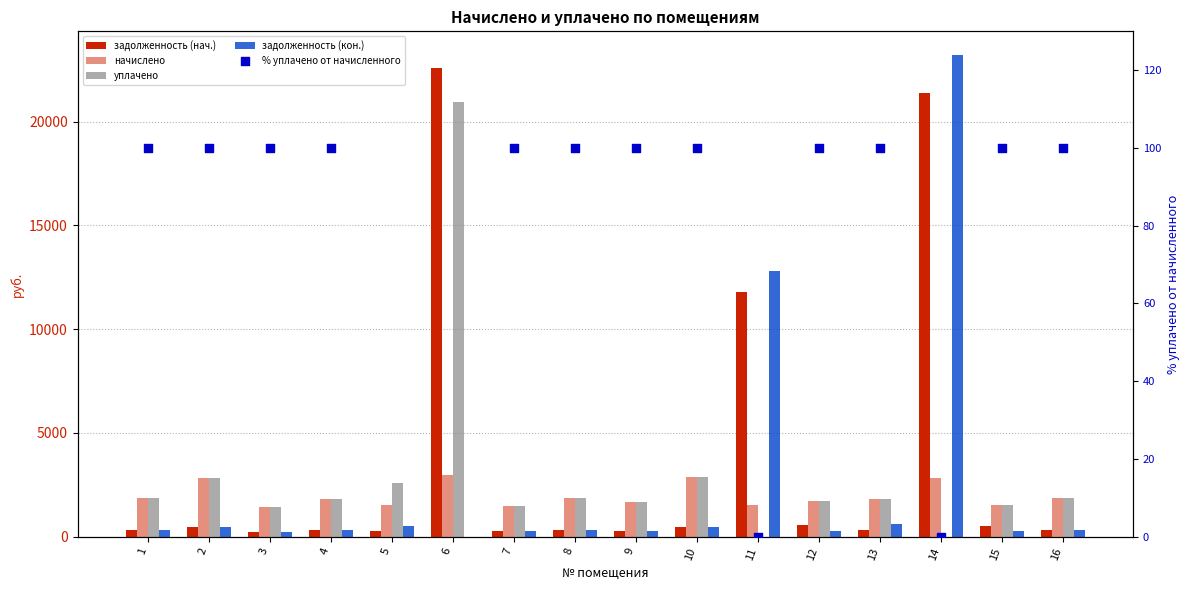

What is the total value across all series at 2?

6662.1